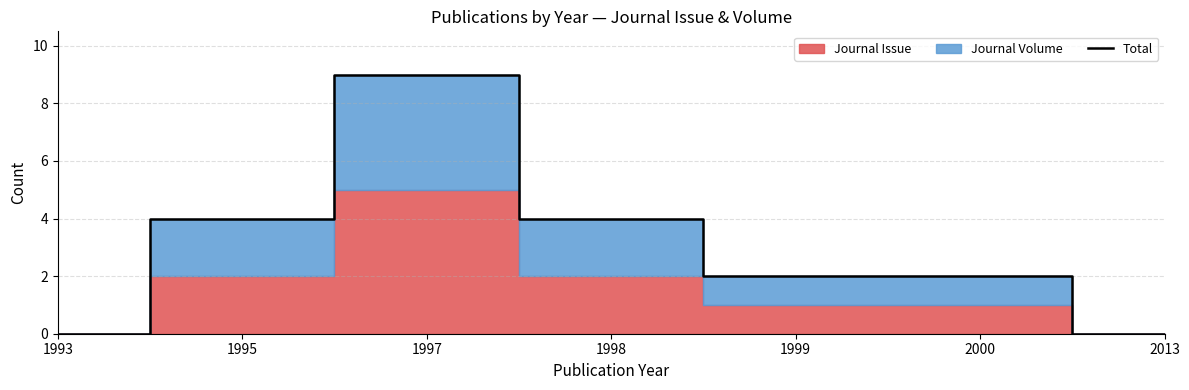

Where does the data first go above 2?

1995